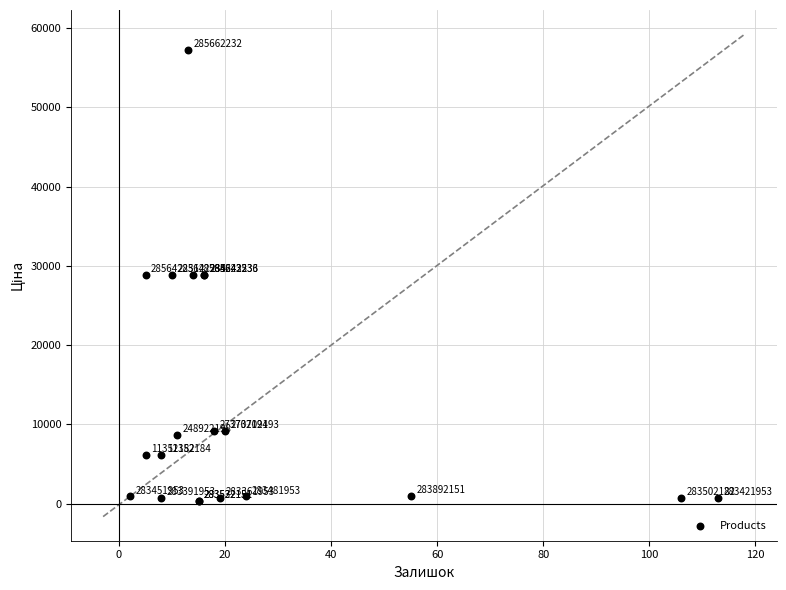

What Y value in the scatter plot is closest to 28805?

28901.7